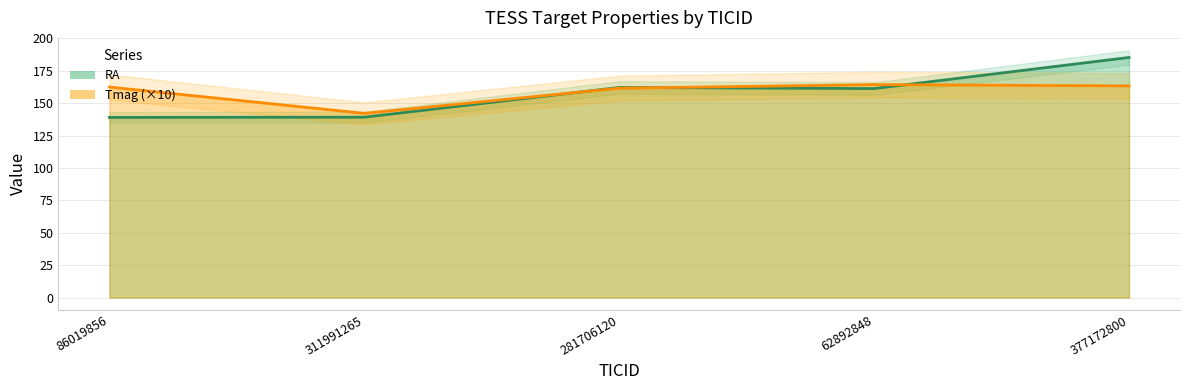

Does the chart display data point markers on the line(s)?

No